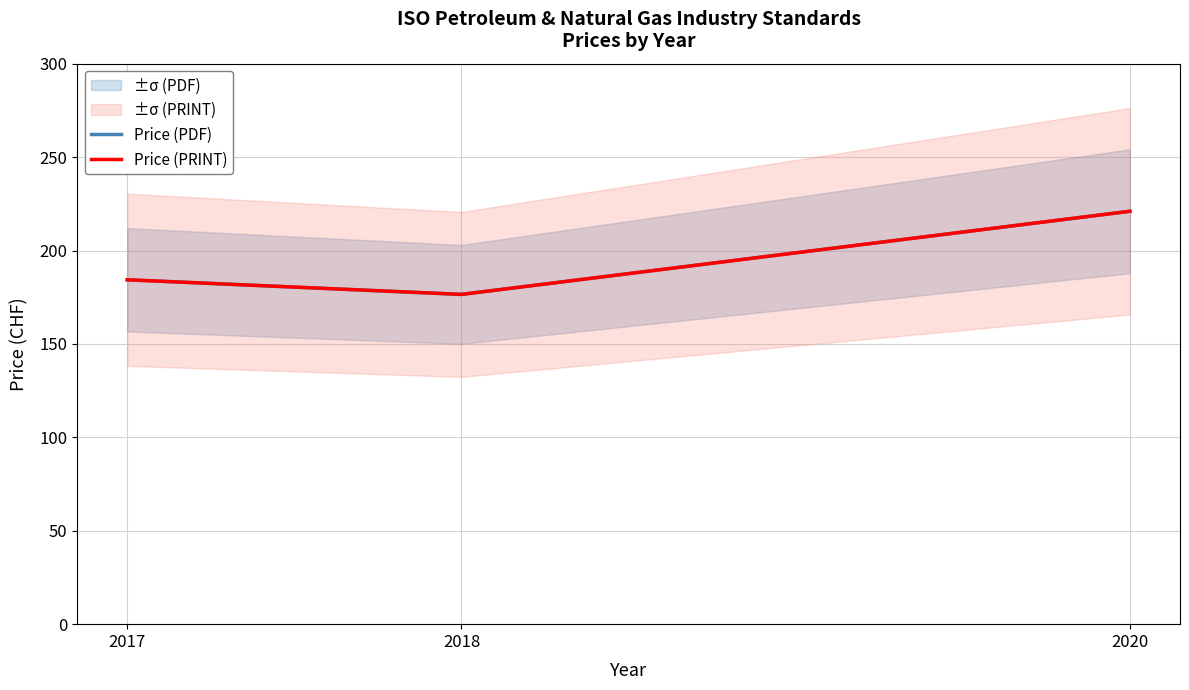

Reading left to right, what are all the values shown in this chart?

Price (PDF): 184.3	176.5	221.0
Price (PRINT): 184.3	176.5	221.0